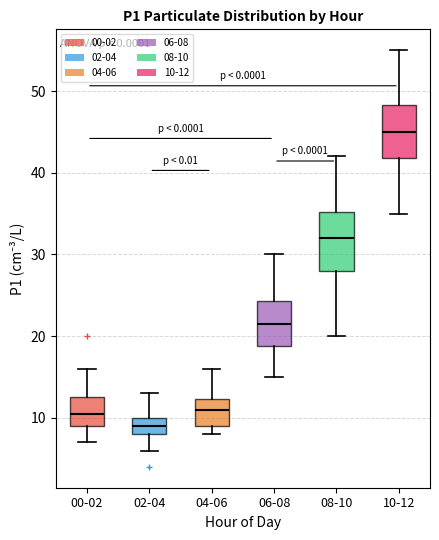

Which box's median line is the highest?

10-12